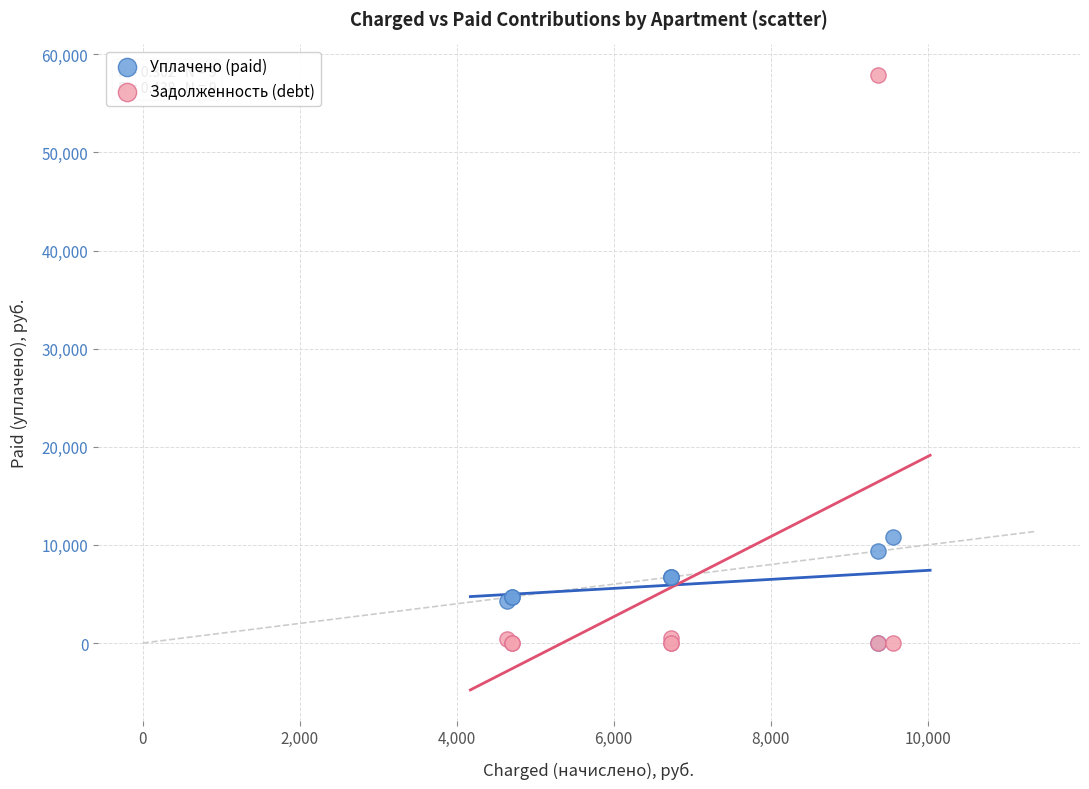

Across all series, what Y value is closest to 28938?

10832.5